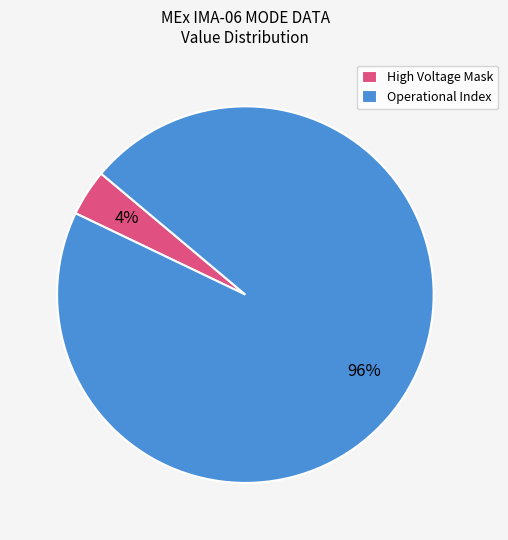

Is there any slice that represents more than half of the pie?

Yes